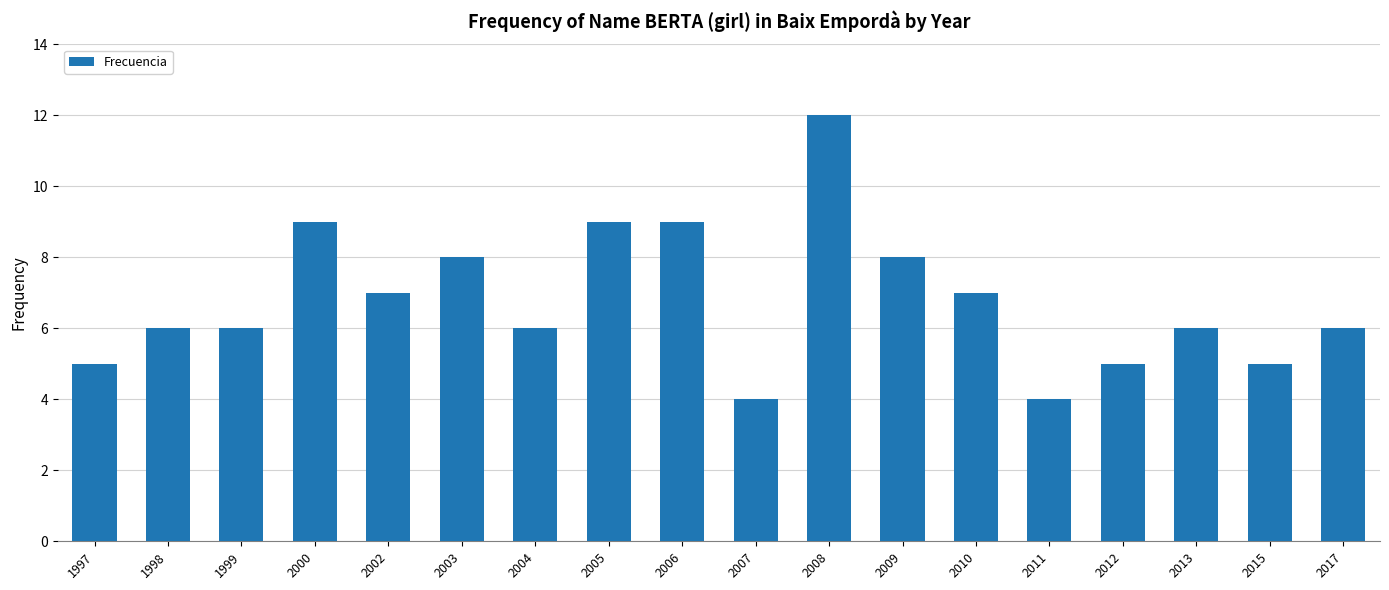

Is it true that the value at 2007 is 4?

True